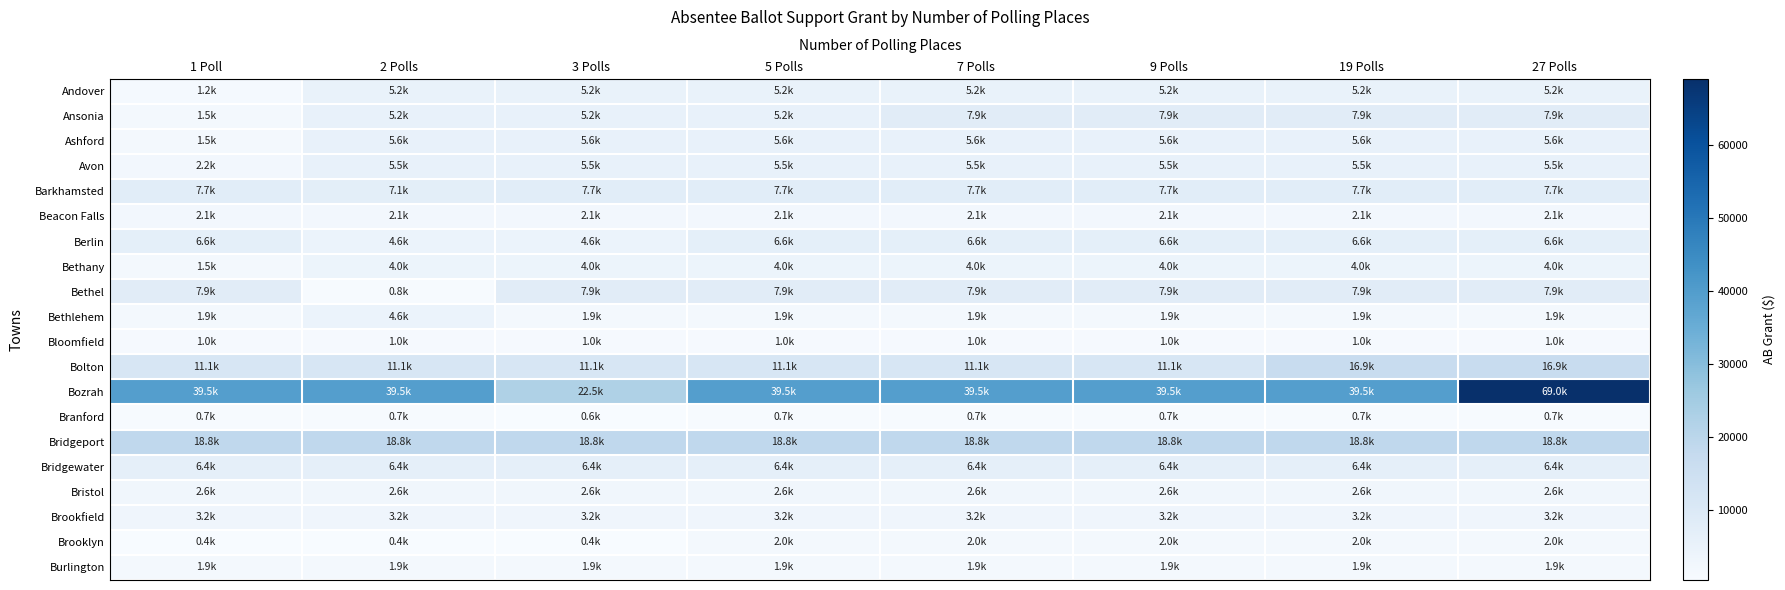

How many categories are shown in the chart?

8